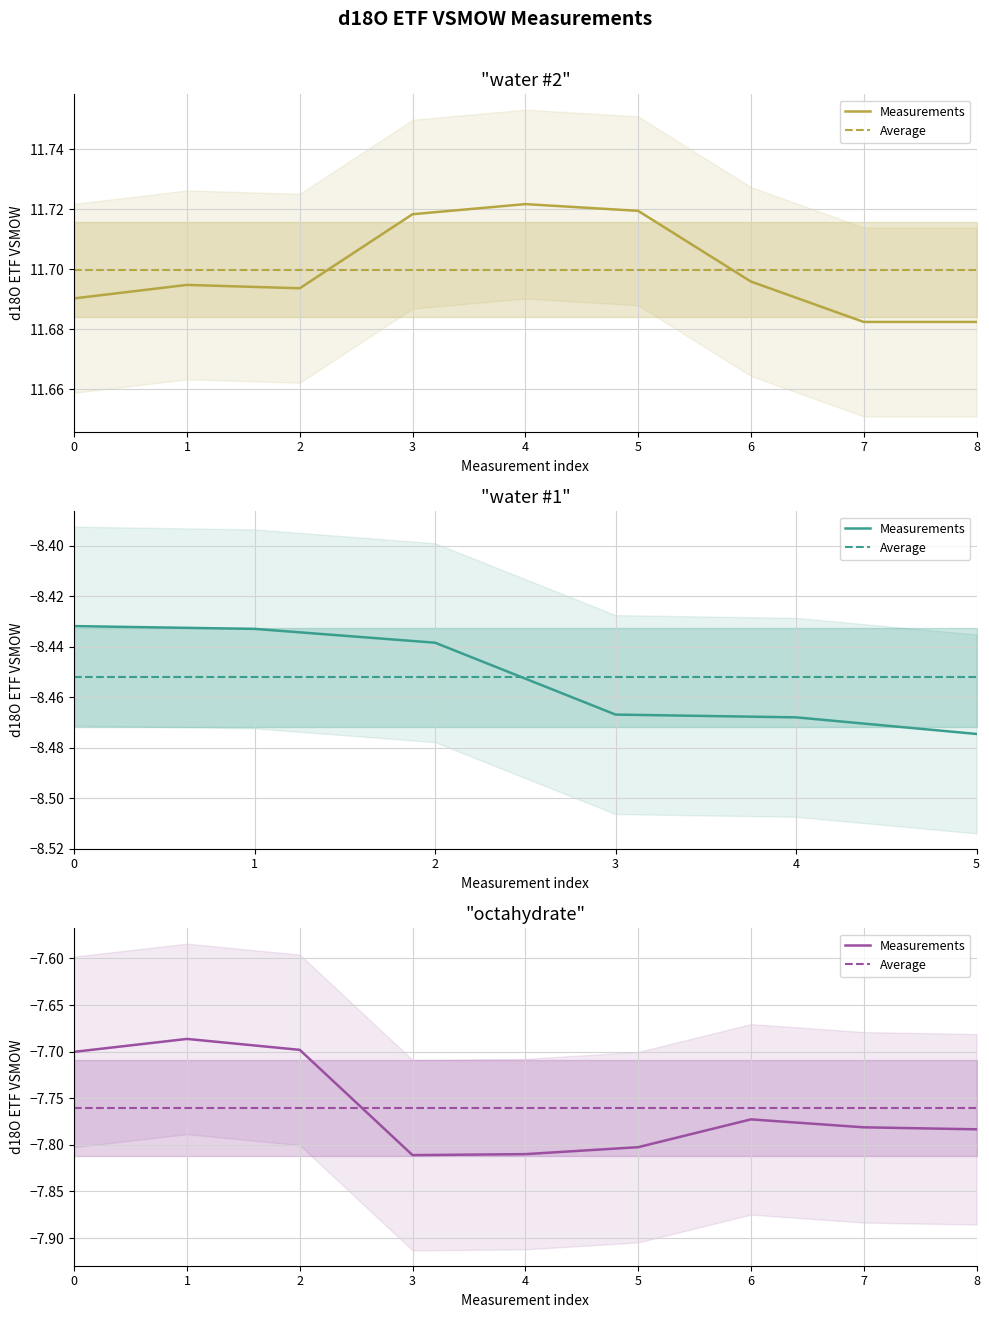

How many times do Measurements and Average cross each other?

1